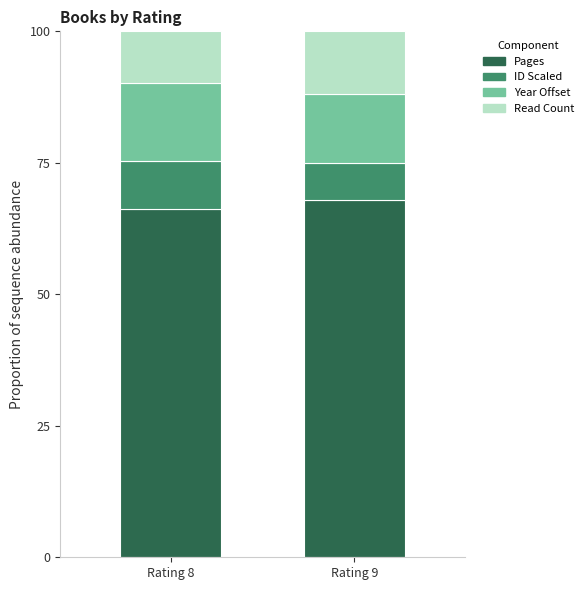

What is the total value across all series at Rating 8?

100.0